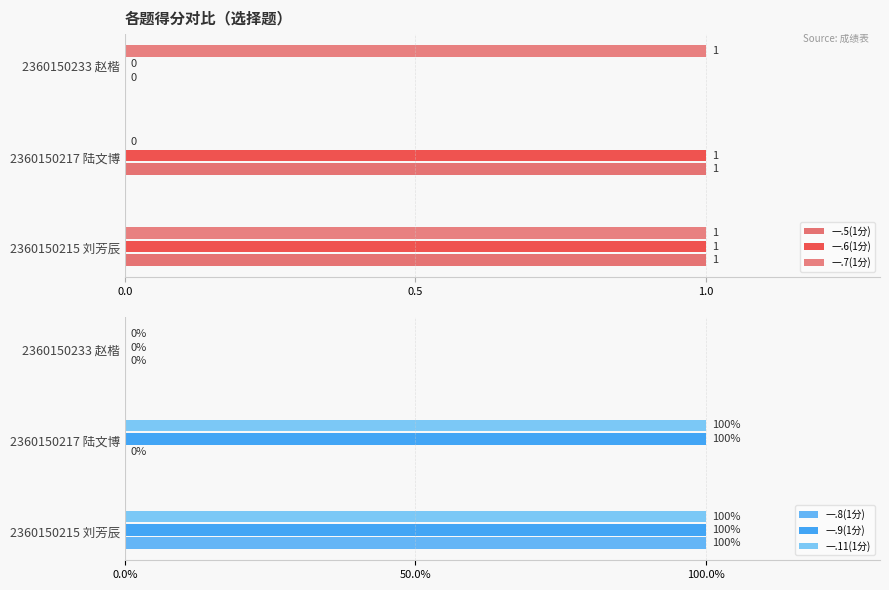

How many positive values does the 一.6(1分) series have?

2